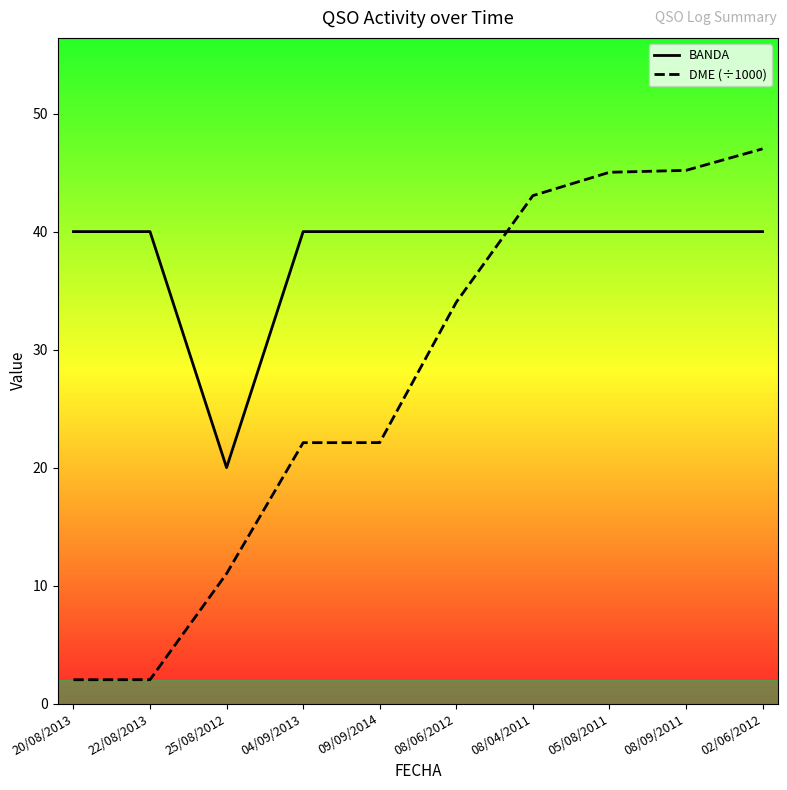

True or false: DME (÷1000) has more than 0 points higher than both neighbors.

False